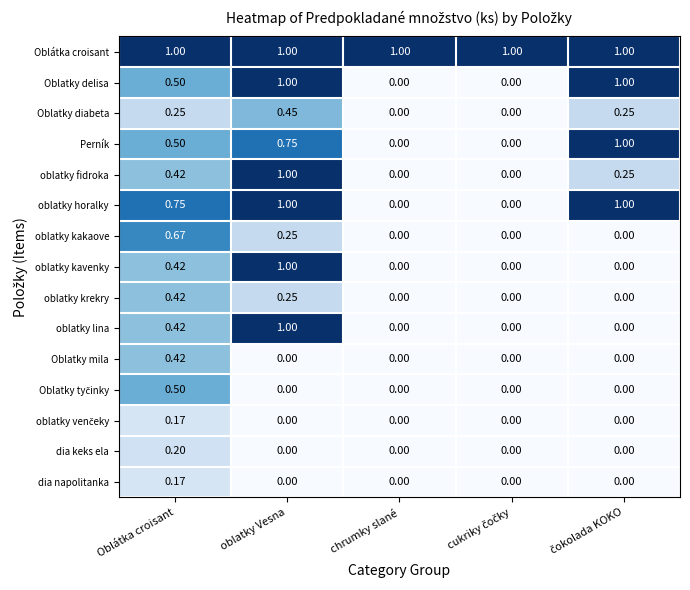

At how many categories does at least one series exceed 0?

5